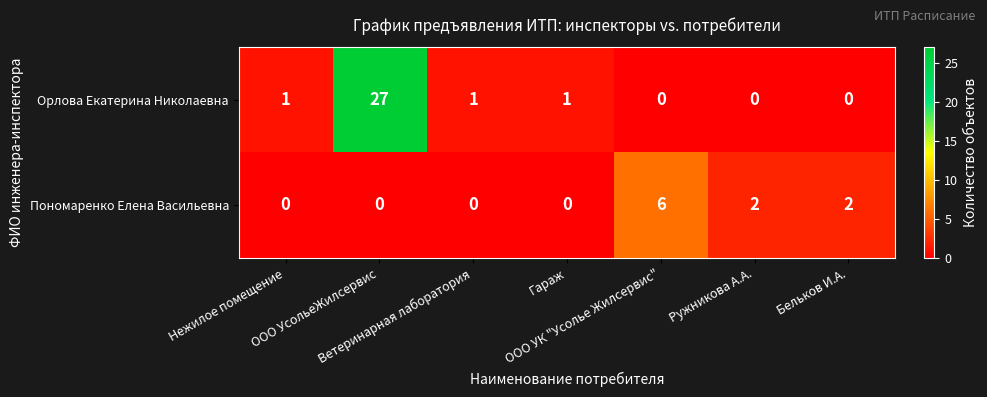

What is the difference between the highest and lowest values at Гараж?

1